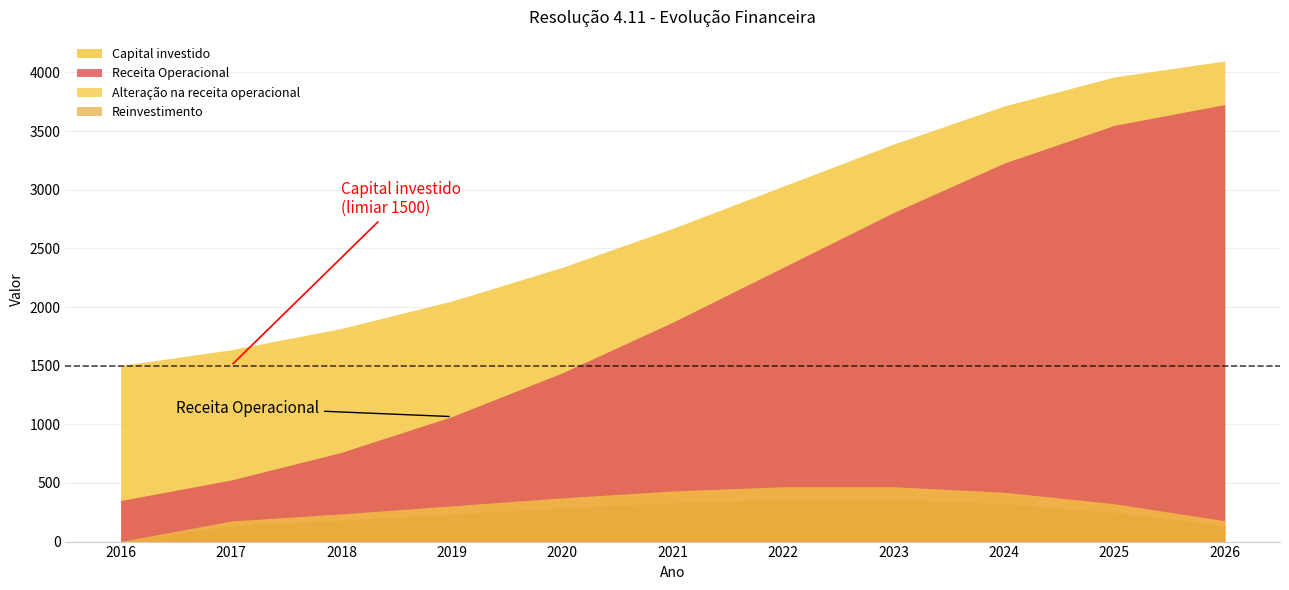

How many data points in Alteração na receita operacional are less than 322?

5